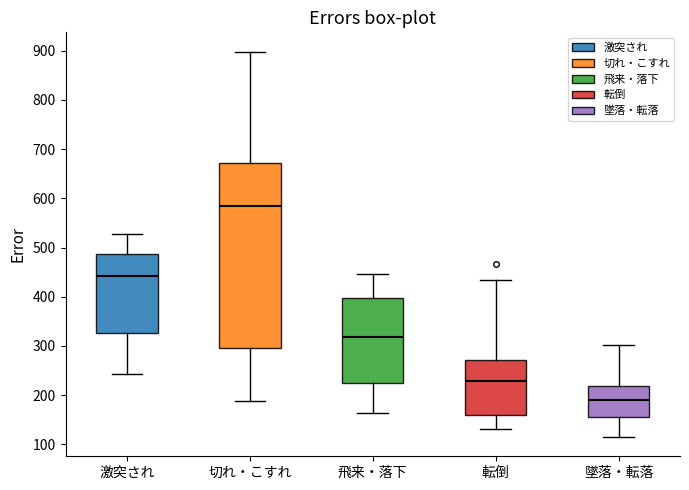

Where is the upper edge of the box for 墜落・転落 on the y-axis? The values are not printed on the chart, so give them approximately, as read against the axis.

220